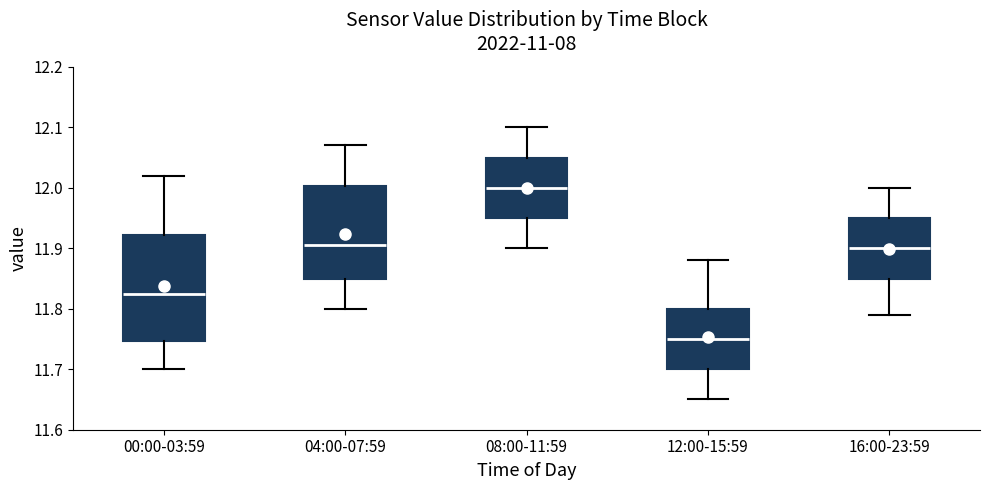

Reading left to right, transcribe this box plot: for each box, give where its median line is, the range the box spans, and where its two whiskers end, as read against the y-axis. The values are not printed on the chart, so give them approximately, as read against the axis.

00:00-03:59: median 11.83, box 11.75 to 11.92, whiskers 11.70 to 12.02
04:00-07:59: median 11.91, box 11.85 to 12.00, whiskers 11.80 to 12.07
08:00-11:59: median 12.00, box 11.95 to 12.05, whiskers 11.90 to 12.10
12:00-15:59: median 11.75, box 11.70 to 11.80, whiskers 11.65 to 11.88
16:00-23:59: median 11.90, box 11.85 to 11.95, whiskers 11.79 to 12.00